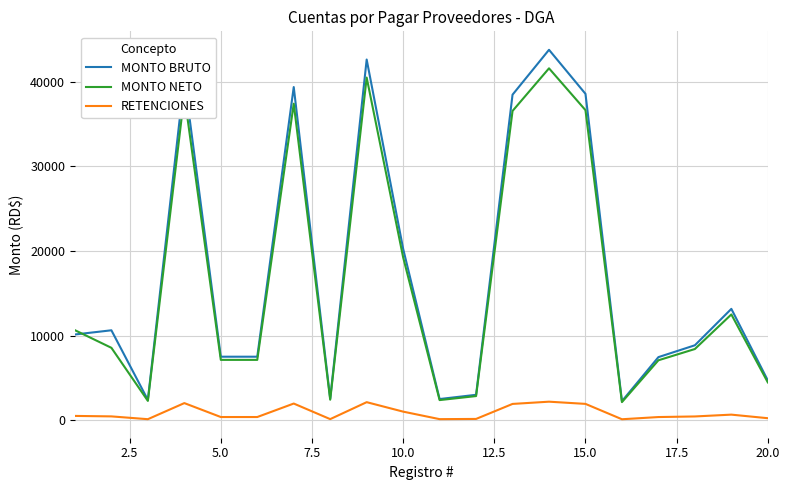

Which series has the largest range (max minus min)?

MONTO BRUTO